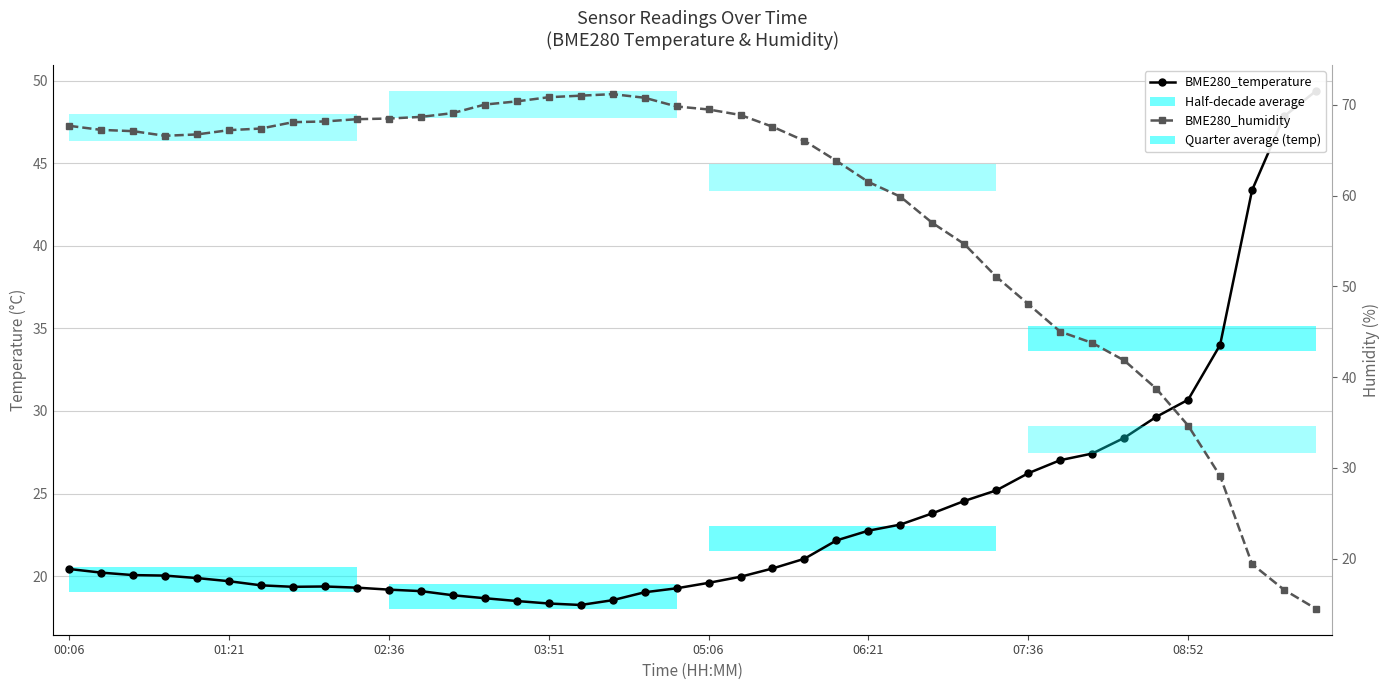

What is the sum of the BME280_humidity values at 11 and 32?

112.4